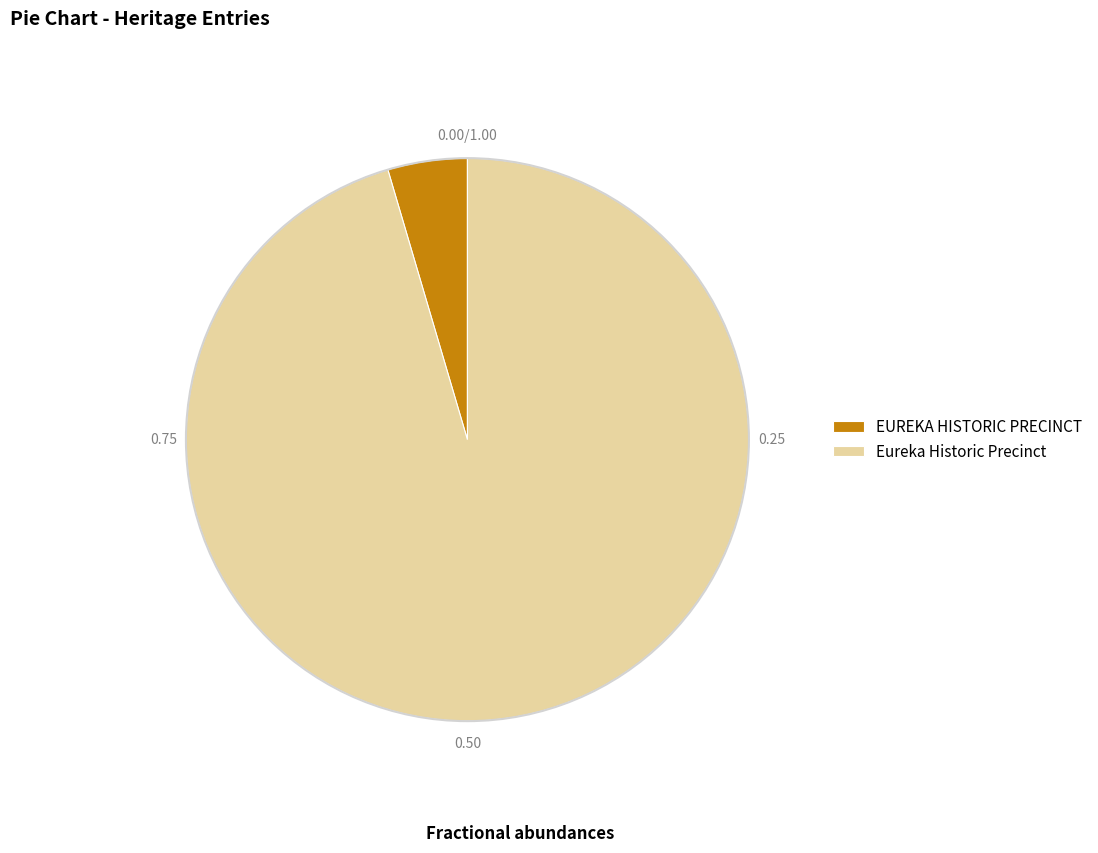

Approximately how many times larger is the value at Eureka Historic Precinct compared to EUREKA HISTORIC PRECINCT?

20.9